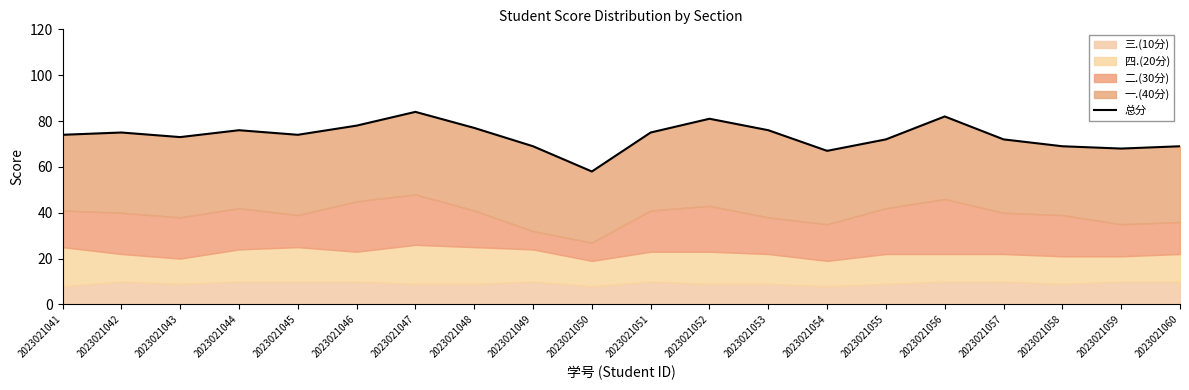

What is the change in value from 2023021050 to 2023021059?

+10